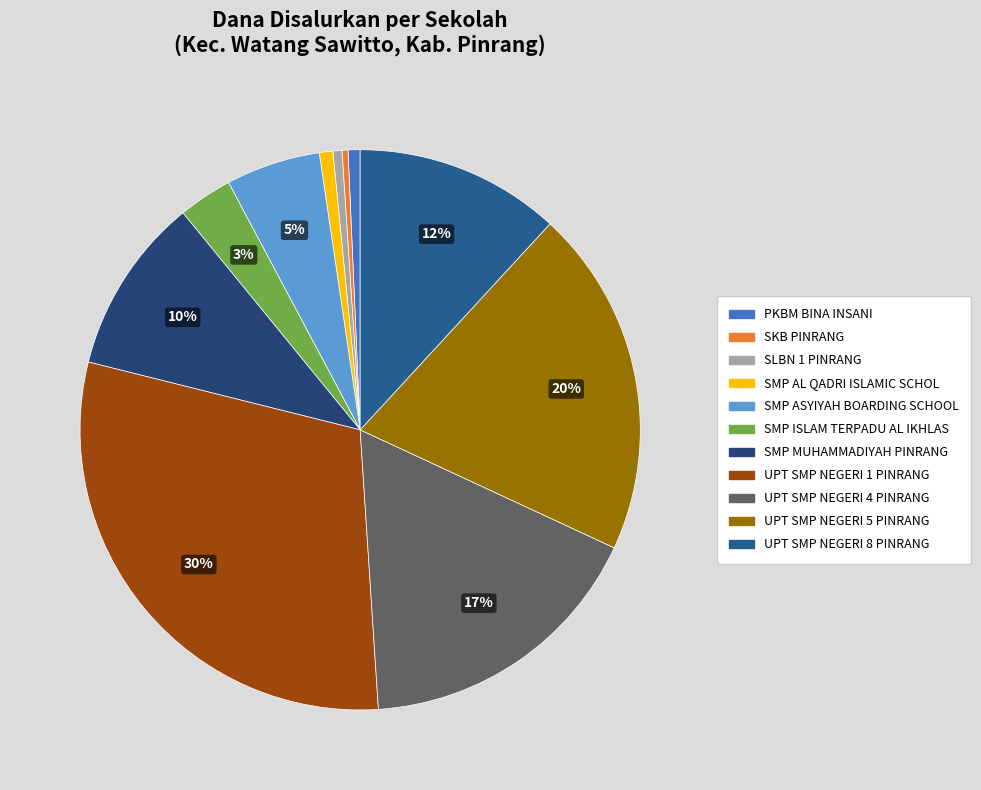

Which slice is the largest?

UPT SMP NEGERI 1 PINRANG